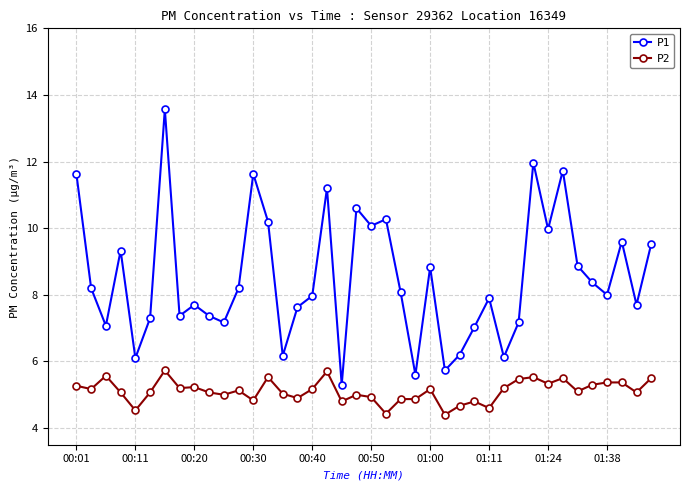

Which series has the largest total across all categories?

P1